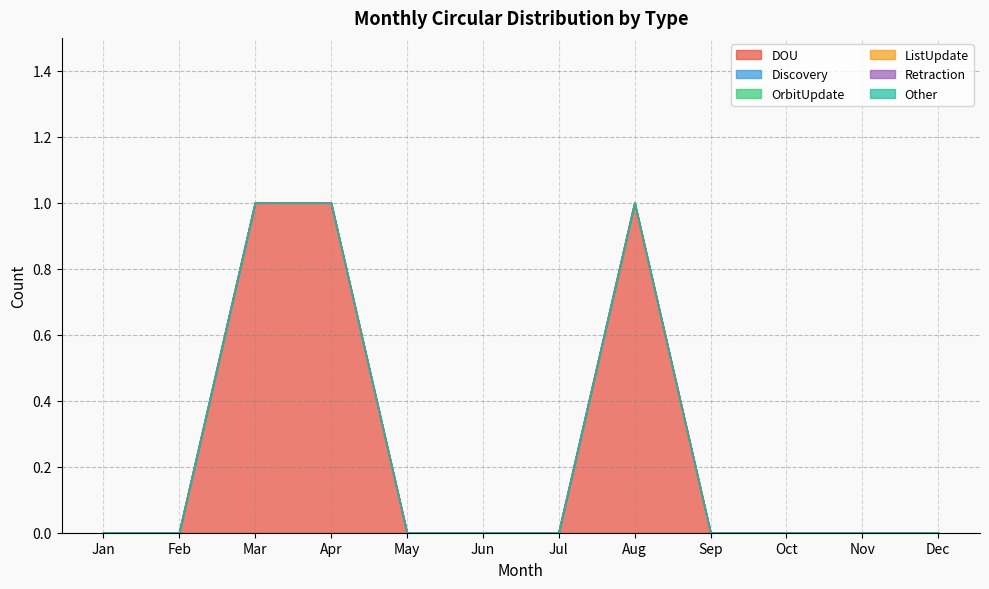

Reading right to left, what are all the values shown in this chart?

DOU: 0	0	0	0	1	0	0	0	1	1	0	0
Discovery: 0	0	0	0	0	0	0	0	0	0	0	0
OrbitUpdate: 0	0	0	0	0	0	0	0	0	0	0	0
ListUpdate: 0	0	0	0	0	0	0	0	0	0	0	0
Retraction: 0	0	0	0	0	0	0	0	0	0	0	0
Other: 0	0	0	0	0	0	0	0	0	0	0	0